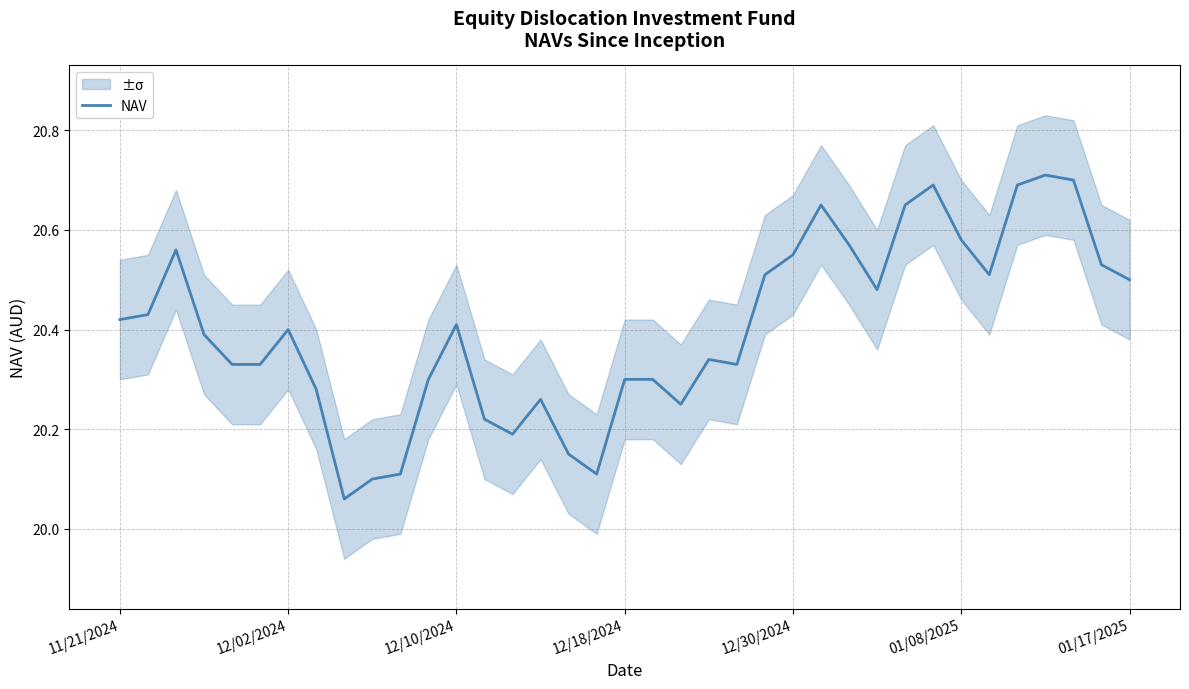

Between 16 and 17, which is larger?

16